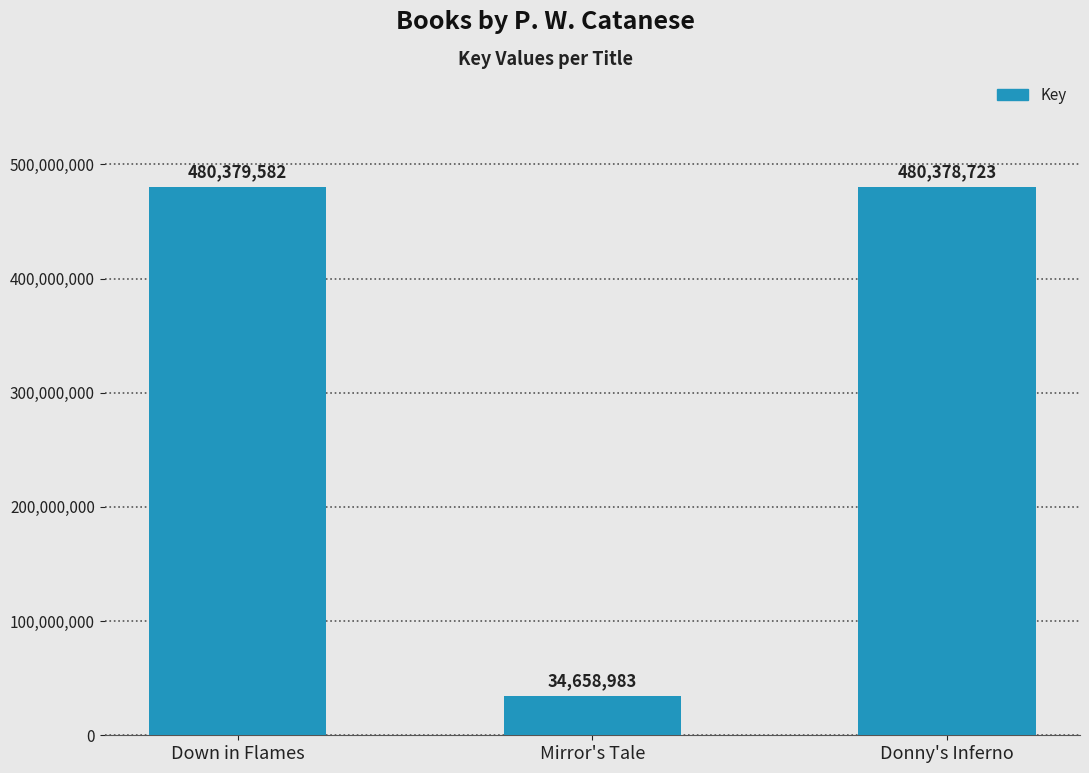

Approximately how many times larger is the value at Mirror's Tale compared to Donny's Inferno?

0.1